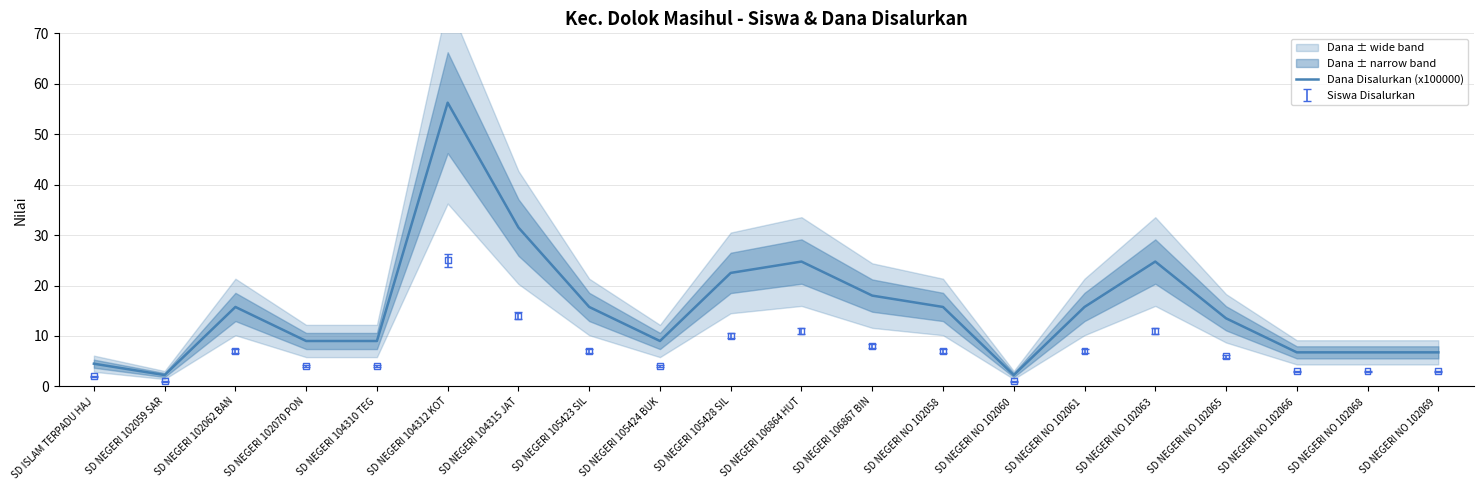

Which has a higher value, SD NEGERI 102062 BAN or SD NEGERI 105424 BUK?

SD NEGERI 102062 BAN